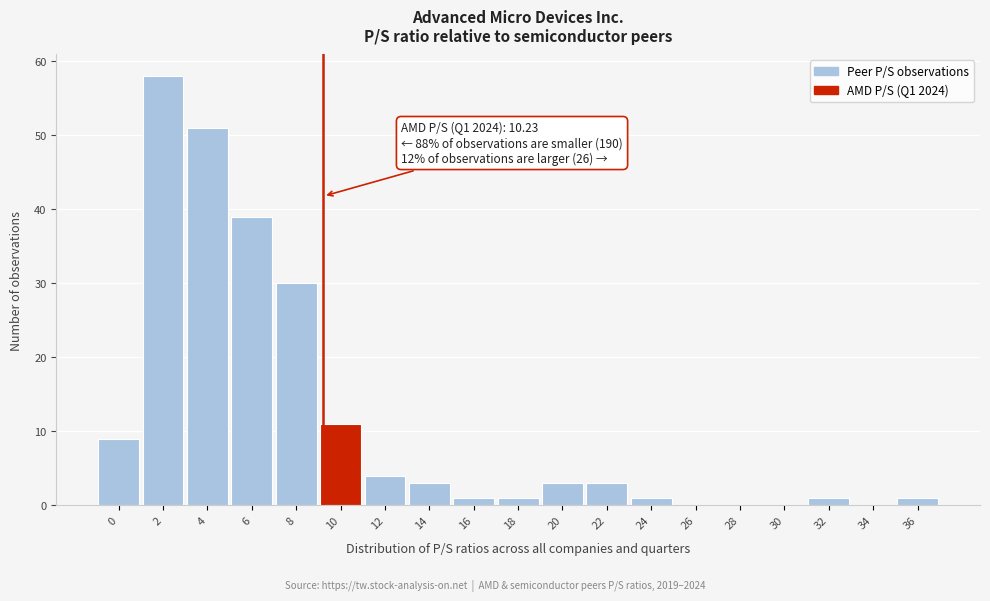

Reading right to left, transcribe all the data shown in this chart.

36=1	34=0	32=1	30=0	28=0	26=0	24=1	22=3	20=3	18=1	16=1	14=3	12=4	10=11	8=30	6=39	4=51	2=58	0=9